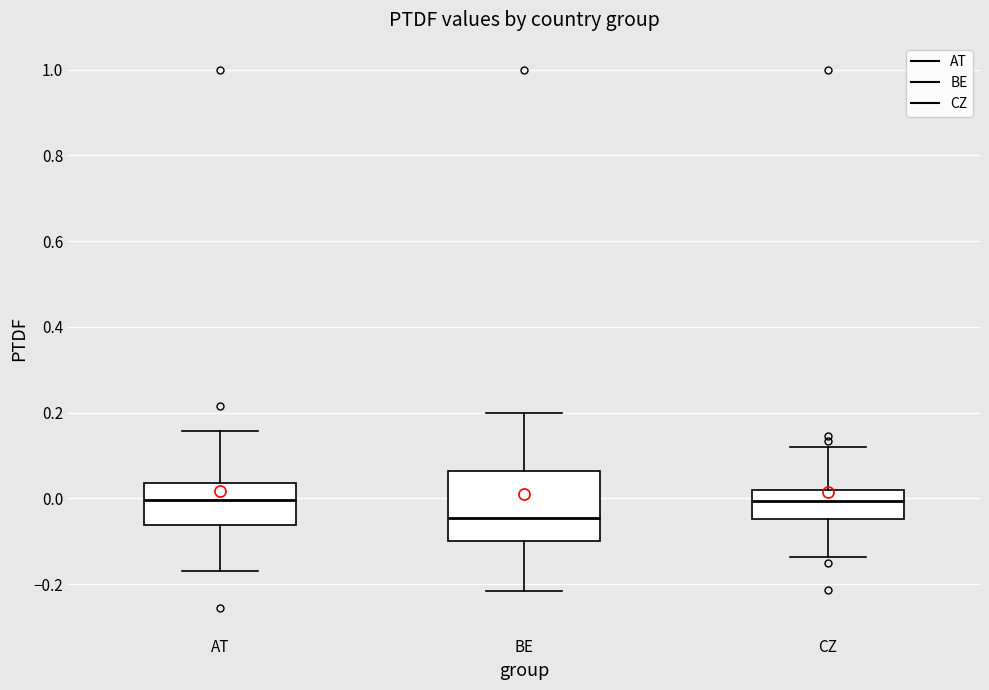

Where is the upper edge of the box for CZ on the y-axis? The values are not printed on the chart, so give them approximately, as read against the axis.

0.02